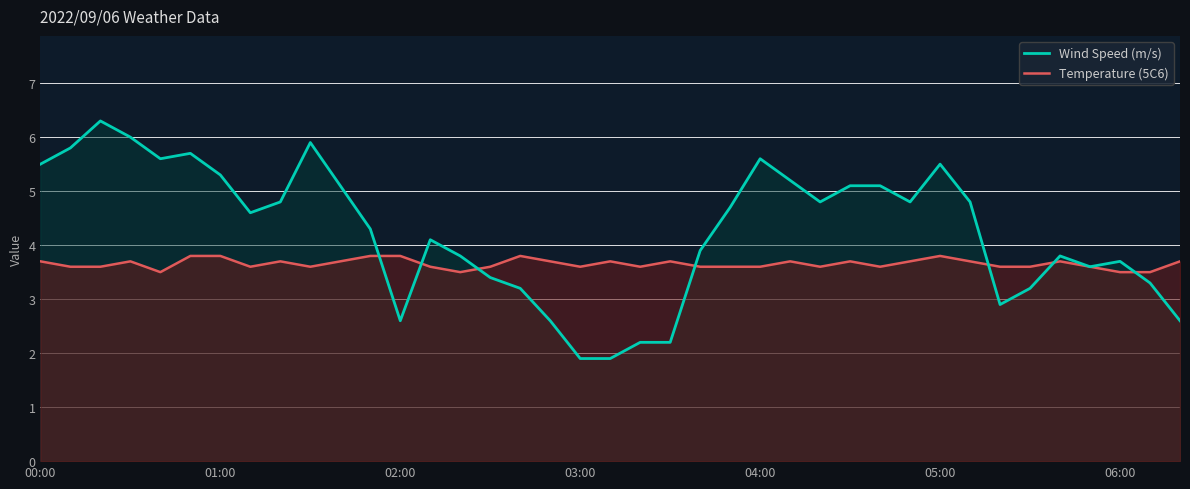

What are all the series names shown in the legend?

Wind Speed (m/s), Temperature (5C6)